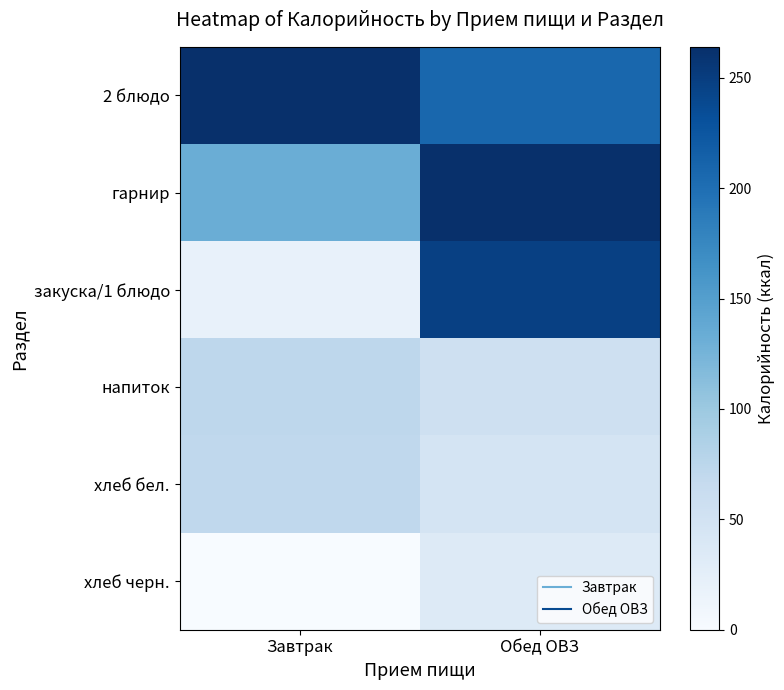

Between Завтрак and Обед ОВЗ, which series saw the biggest shift?

закуска/1 блюдо